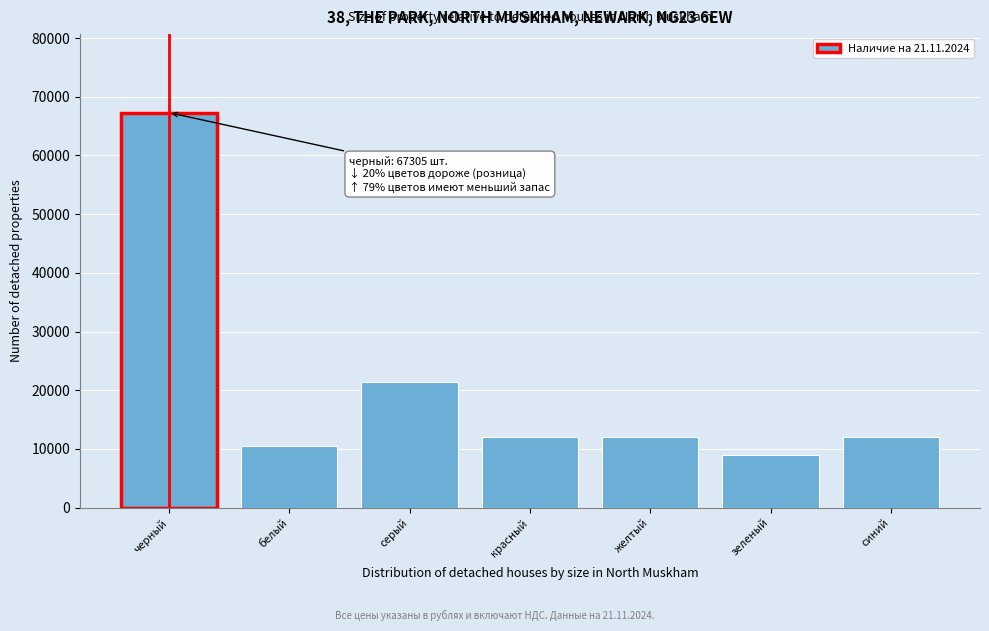

Which label corresponds to the largest value in the chart?

черный